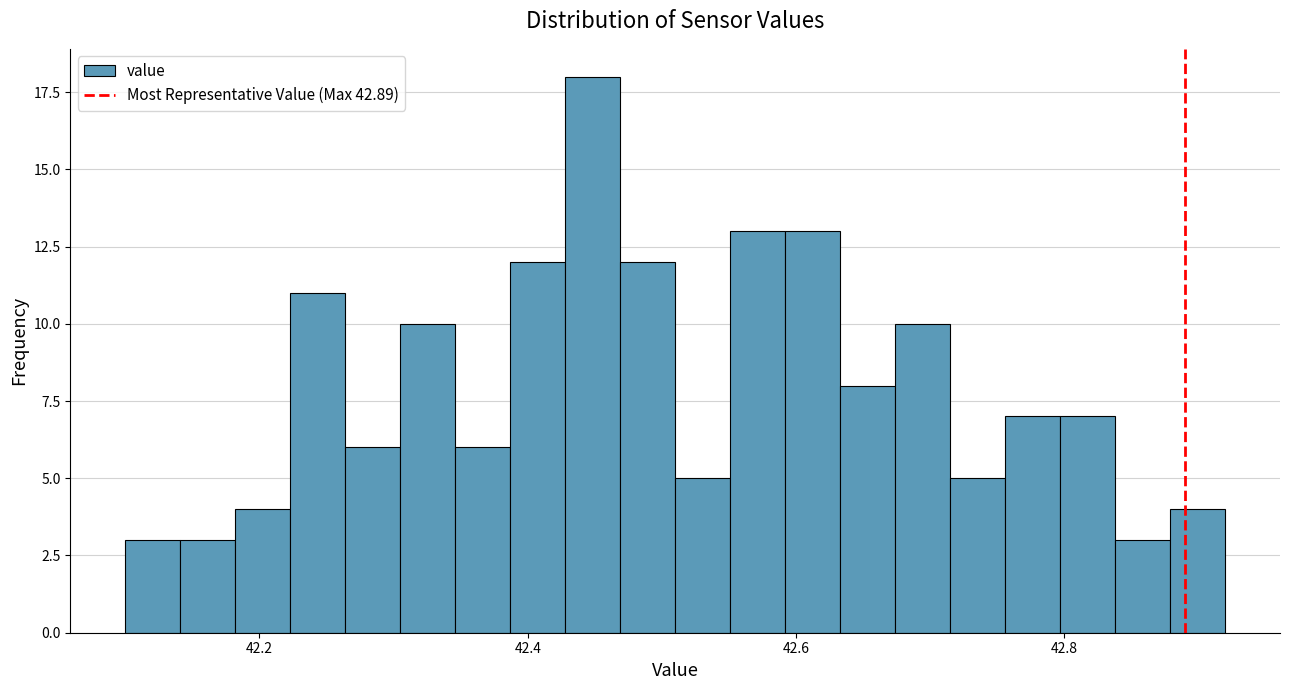

Read against the x-axis, roughly where is the centre of the tallest bar?

42.44